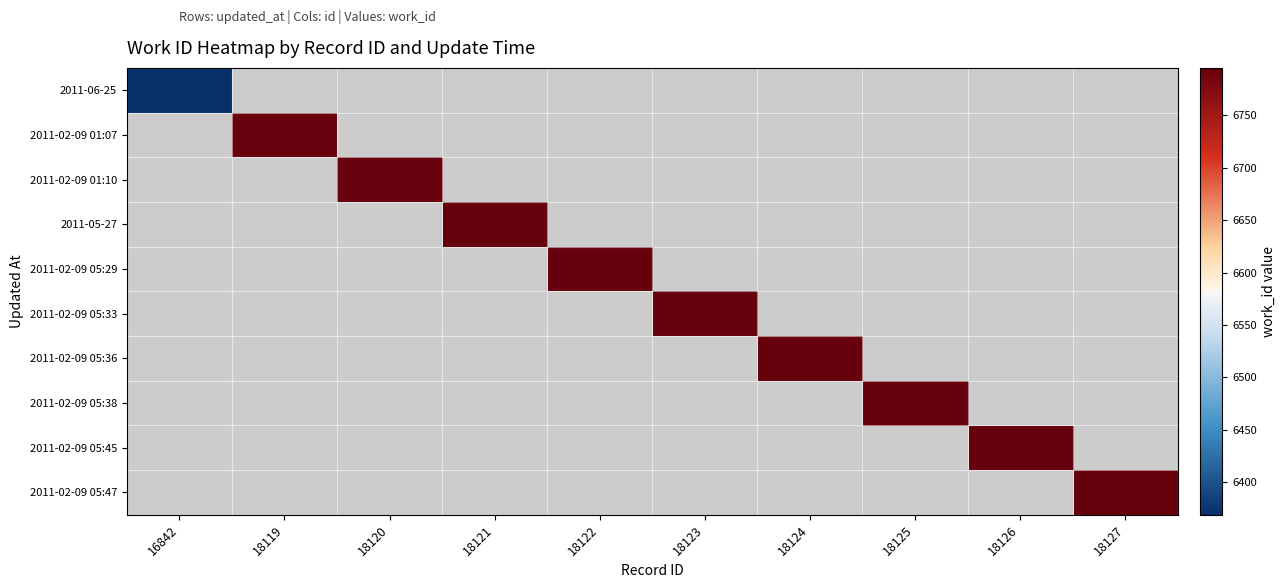

Rank the series by their average value, from lowest to highest.

2011-06-25, 2011-02-09 01:07, 2011-02-09 01:10, 2011-05-27, 2011-02-09 05:29, 2011-02-09 05:33, 2011-02-09 05:36, 2011-02-09 05:38, 2011-02-09 05:45, 2011-02-09 05:47